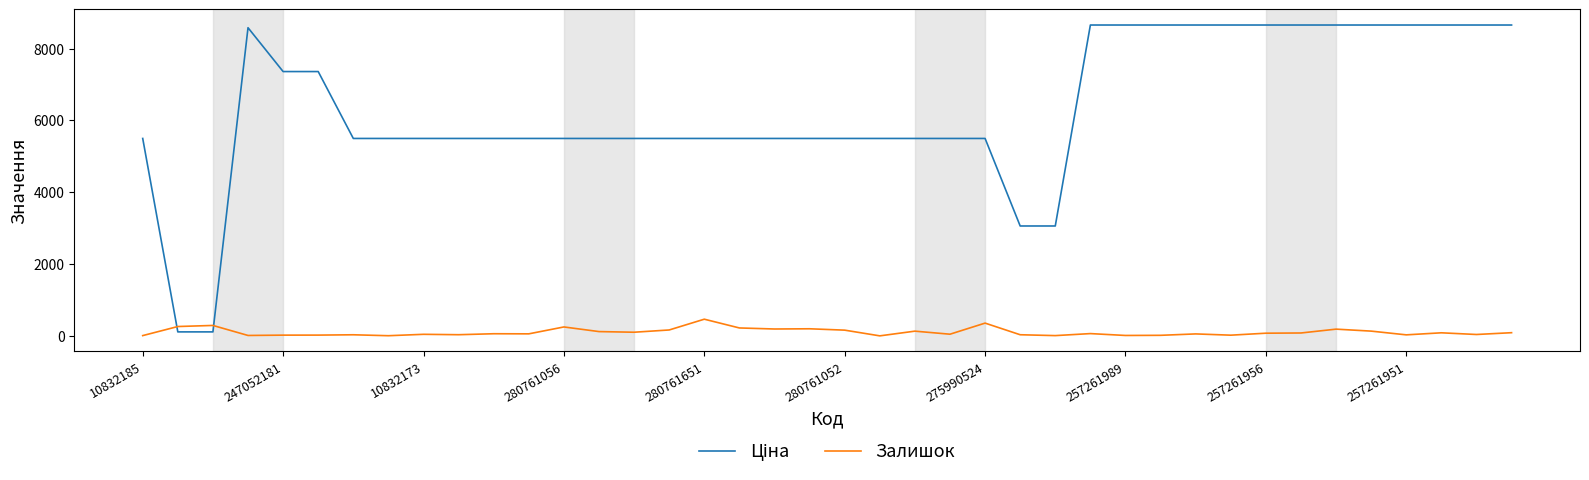

What is the highest value of the Залишок series?

464.0